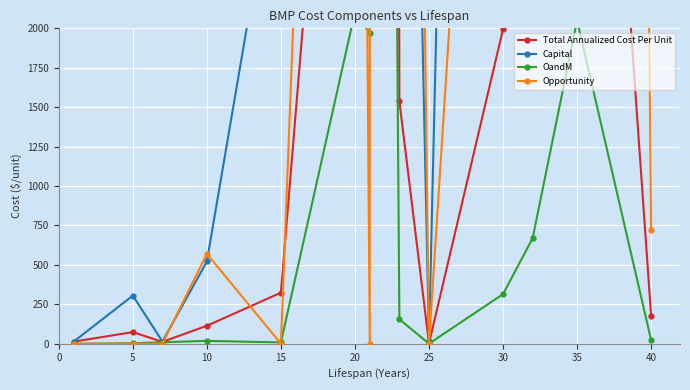

The Opportunity series shows 0.0 at 0. True or false?

True